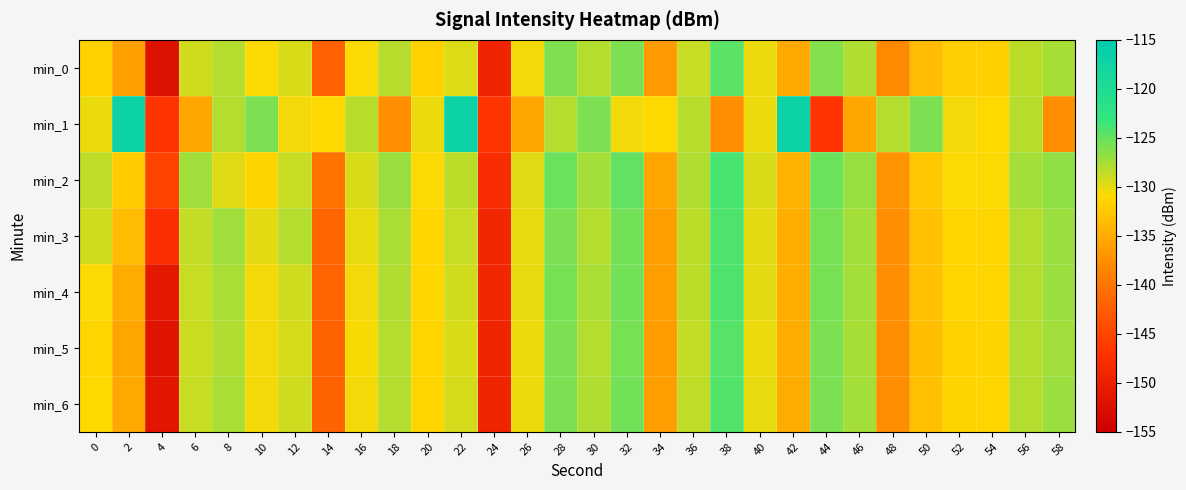

Which has a higher value, 42 or 24?

42